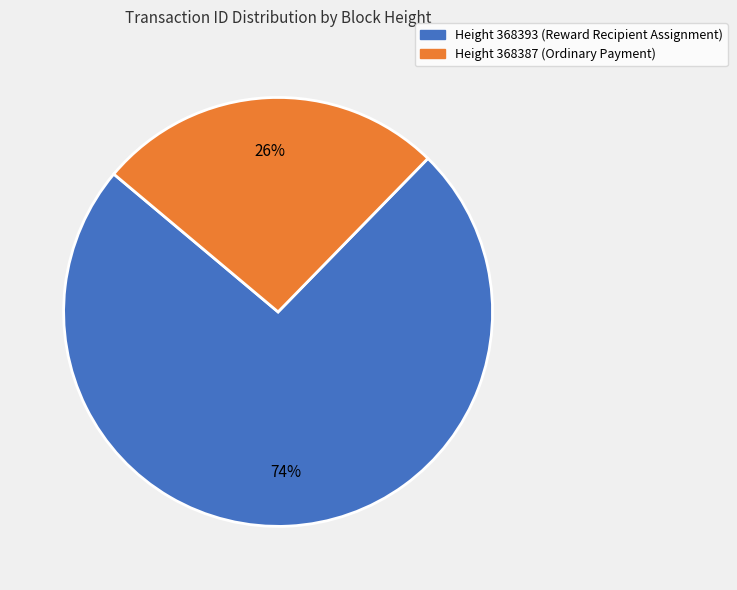

Does any single category account for the majority?

Yes